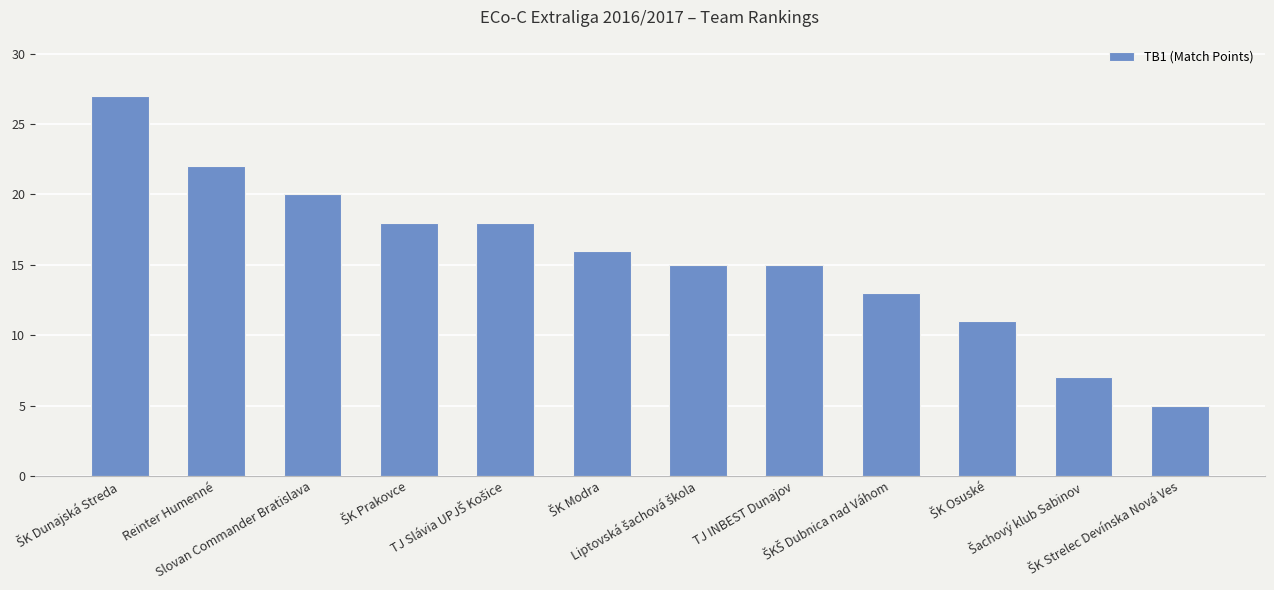

What is the smallest value displayed?

5